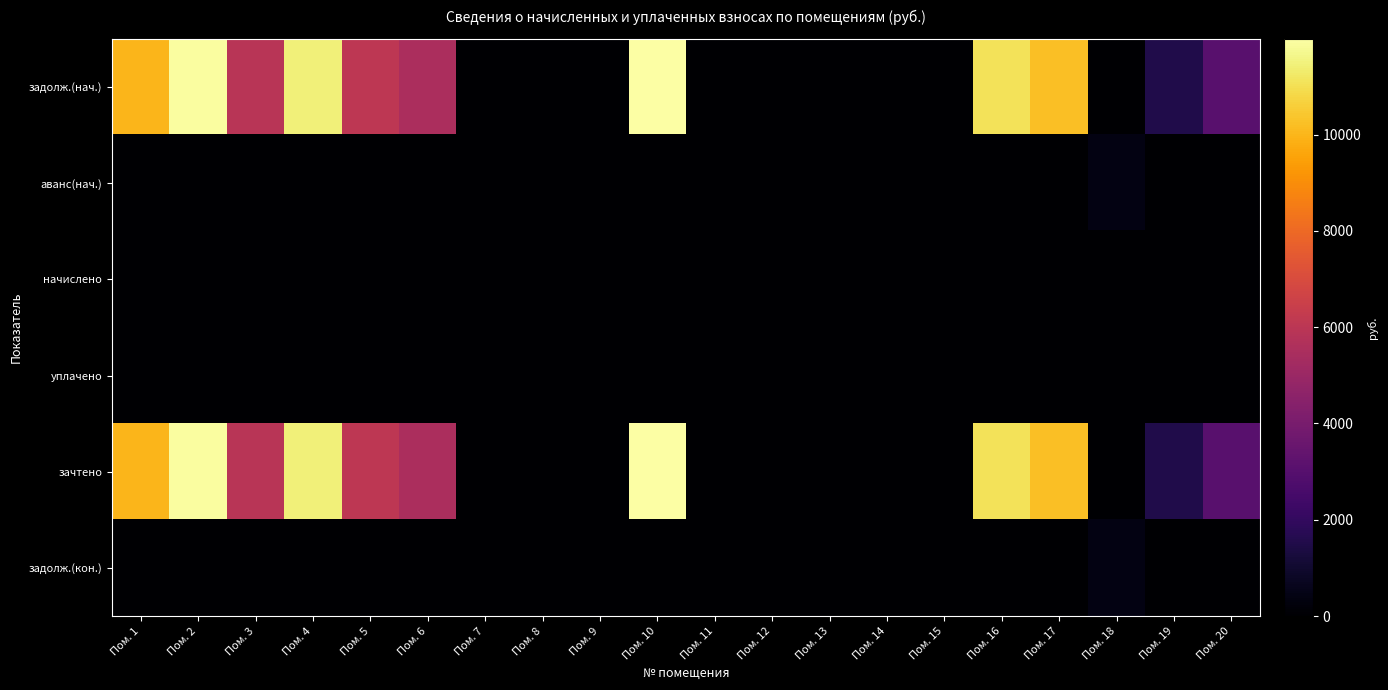

Reading right to left, extract all data points from this chart.

задолж.(нач.): Пом. 20=3078.4	Пом. 19=1514.3	Пом. 18=0.0	Пом. 17=10231.1	Пом. 16=11076.9	Пом. 15=0.0	Пом. 14=0.0	Пом. 13=0.0	Пом. 12=0.0	Пом. 11=0.0	Пом. 10=11988.8	Пом. 9=0.0	Пом. 8=0.0	Пом. 7=0.0	Пом. 6=5492.9	Пом. 5=6057.1	Пом. 4=11427.8	Пом. 3=5901.1	Пом. 2=11934.8	Пом. 1=10004.2
аванс(нач.): Пом. 20=0.0	Пом. 19=0.0	Пом. 18=417.9	Пом. 17=0.0	Пом. 16=0.0	Пом. 15=0.0	Пом. 14=0.0	Пом. 13=0.0	Пом. 12=0.0	Пом. 11=0.0	Пом. 10=0.0	Пом. 9=0.0	Пом. 8=0.0	Пом. 7=0.0	Пом. 6=0.0	Пом. 5=0.0	Пом. 4=0.0	Пом. 3=0.0	Пом. 2=0.0	Пом. 1=0.0
начислено: Пом. 20=0.0	Пом. 19=0.0	Пом. 18=0.0	Пом. 17=0.0	Пом. 16=0.0	Пом. 15=0.0	Пом. 14=0.0	Пом. 13=0.0	Пом. 12=0.0	Пом. 11=0.0	Пом. 10=0.0	Пом. 9=0.0	Пом. 8=0.0	Пом. 7=0.0	Пом. 6=0.0	Пом. 5=0.0	Пом. 4=0.0	Пом. 3=0.0	Пом. 2=0.0	Пом. 1=0.0
уплачено: Пом. 20=0.0	Пом. 19=0.0	Пом. 18=0.0	Пом. 17=0.0	Пом. 16=0.0	Пом. 15=0.0	Пом. 14=0.0	Пом. 13=0.0	Пом. 12=0.0	Пом. 11=0.0	Пом. 10=0.0	Пом. 9=0.0	Пом. 8=0.0	Пом. 7=0.0	Пом. 6=0.0	Пом. 5=0.0	Пом. 4=0.0	Пом. 3=0.0	Пом. 2=0.0	Пом. 1=0.0
зачтено: Пом. 20=3078.4	Пом. 19=1514.3	Пом. 18=0.0	Пом. 17=10231.1	Пом. 16=11076.9	Пом. 15=0.0	Пом. 14=0.0	Пом. 13=0.0	Пом. 12=0.0	Пом. 11=0.0	Пом. 10=11988.8	Пом. 9=0.0	Пом. 8=0.0	Пом. 7=0.0	Пом. 6=5492.9	Пом. 5=6057.1	Пом. 4=11427.8	Пом. 3=5901.1	Пом. 2=11934.8	Пом. 1=10004.2
задолж.(кон.): Пом. 20=0.0	Пом. 19=0.0	Пом. 18=417.9	Пом. 17=0.0	Пом. 16=0.0	Пом. 15=0.0	Пом. 14=0.0	Пом. 13=0.0	Пом. 12=0.0	Пом. 11=0.0	Пом. 10=0.0	Пом. 9=0.0	Пом. 8=0.0	Пом. 7=0.0	Пом. 6=0.0	Пом. 5=0.0	Пом. 4=0.0	Пом. 3=0.0	Пом. 2=0.0	Пом. 1=0.0